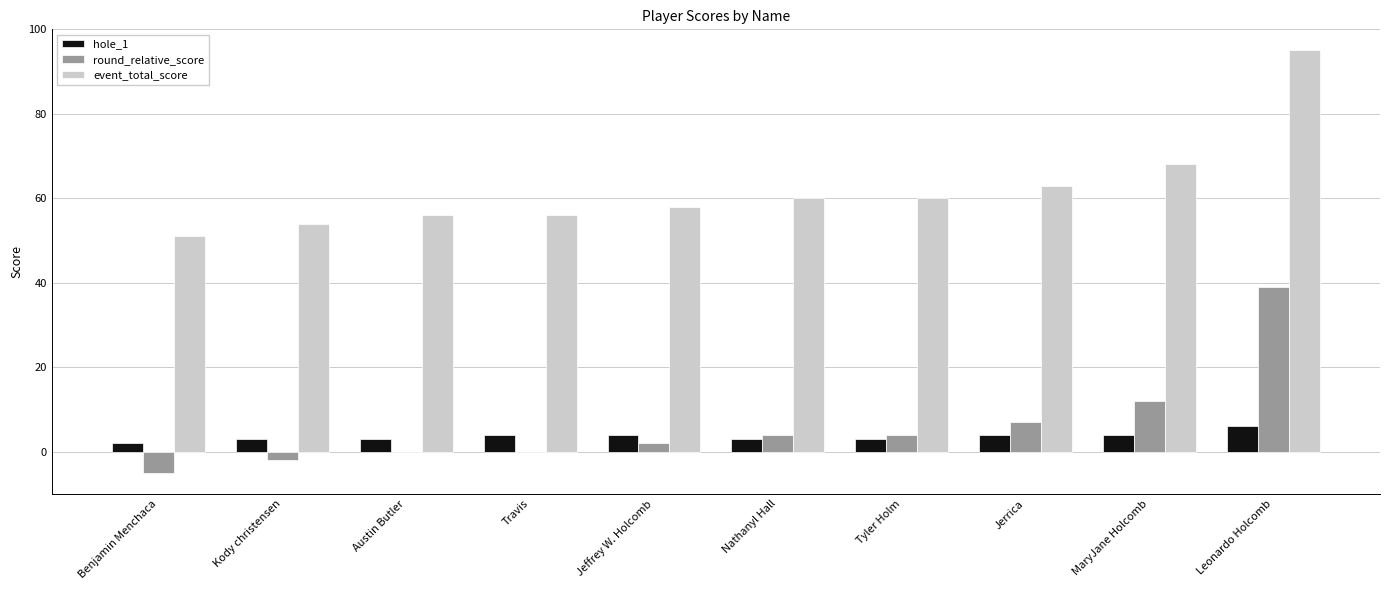

How many data points does each series have?

10